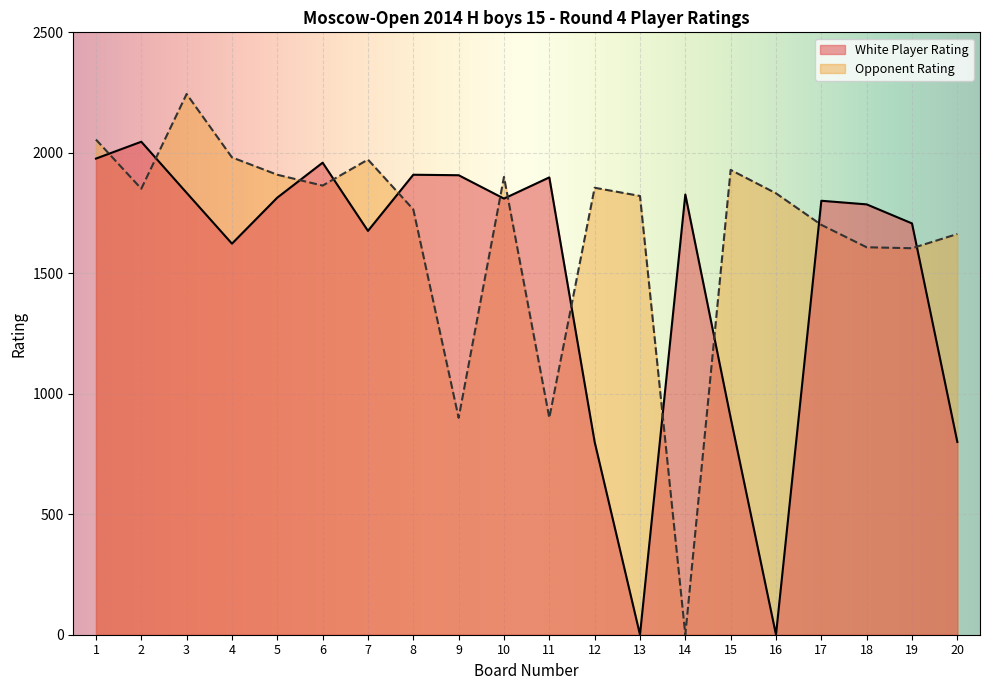

True or false: White Rating has a value of 1014 at 4.

False